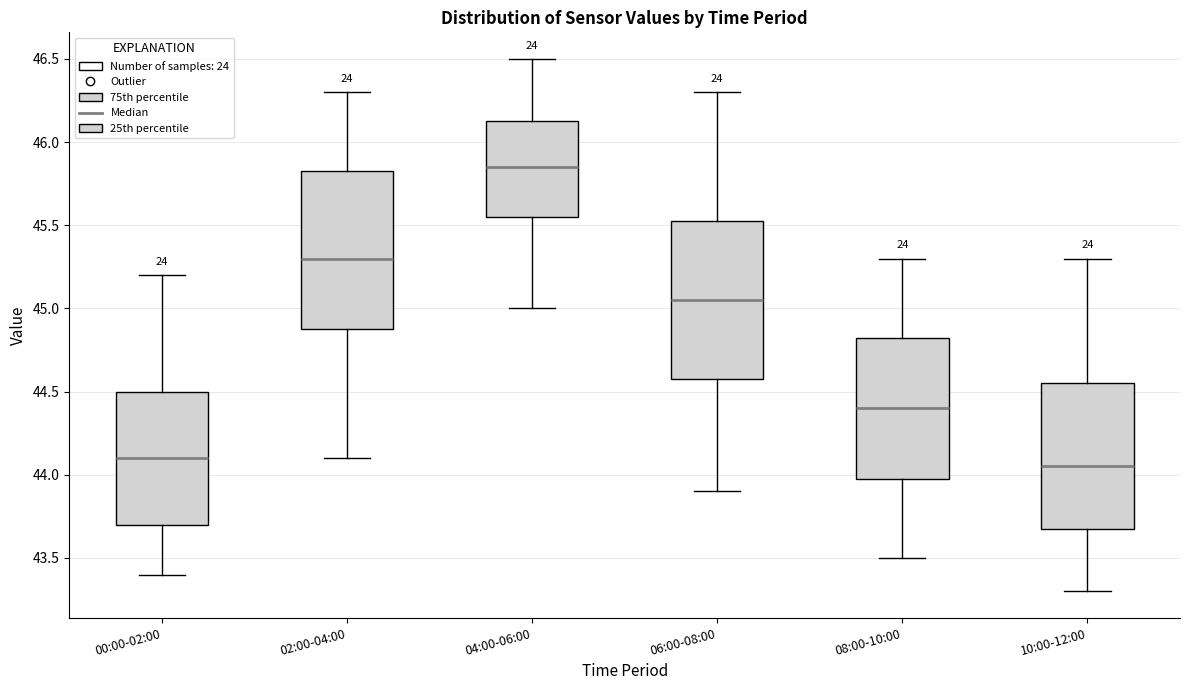

Which box's median line is the highest?

04:00-06:00